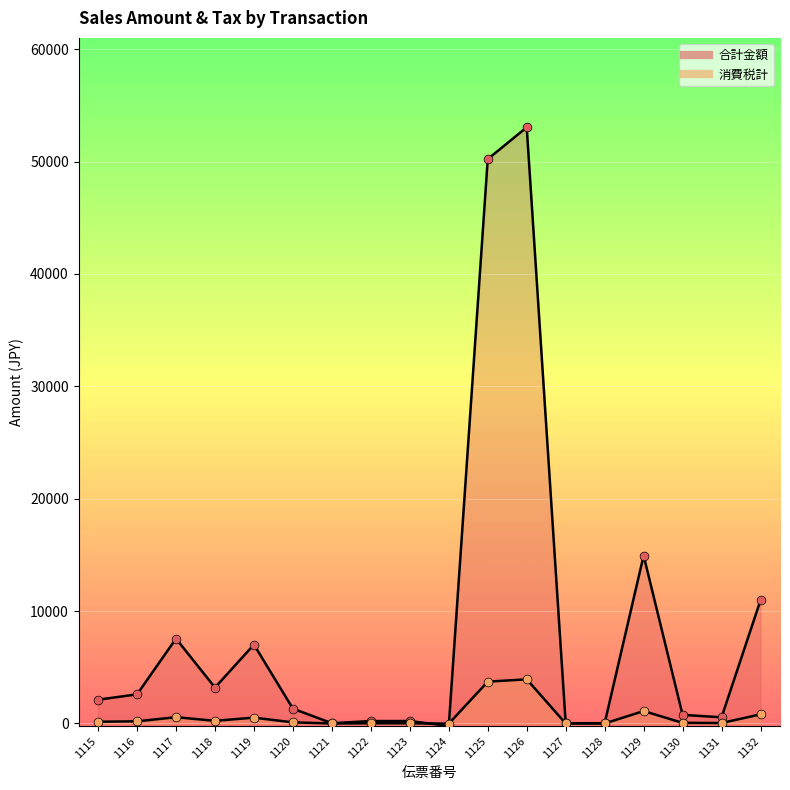

What are all the series names shown in the legend?

合計金額, 消費税計